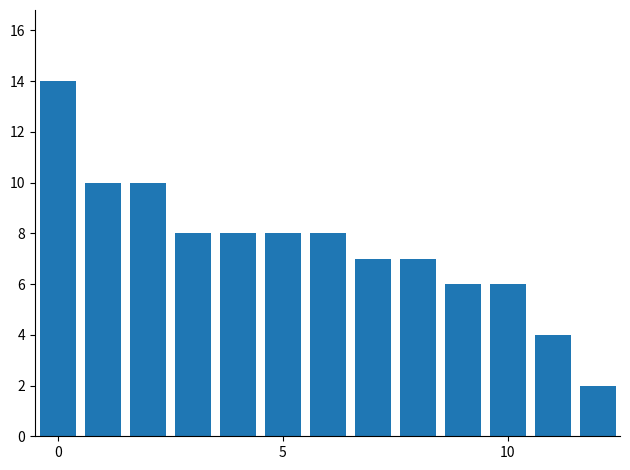

Count the number of categories in the chart.

13